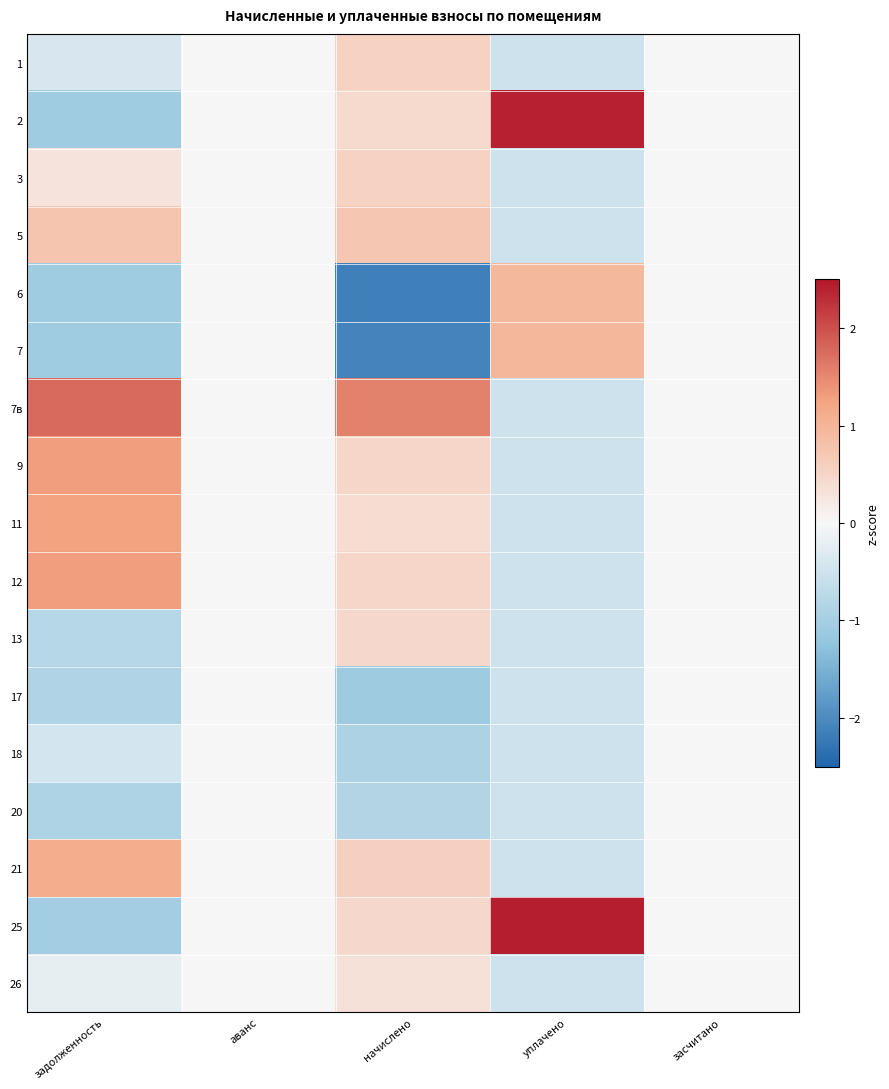

Rank the series by their maximum value, from lowest to highest.

17, 18, 20, 26, 13, 1, 3, 5, 6, 7, 21, 11, 12, 9, 7в, 2, 25